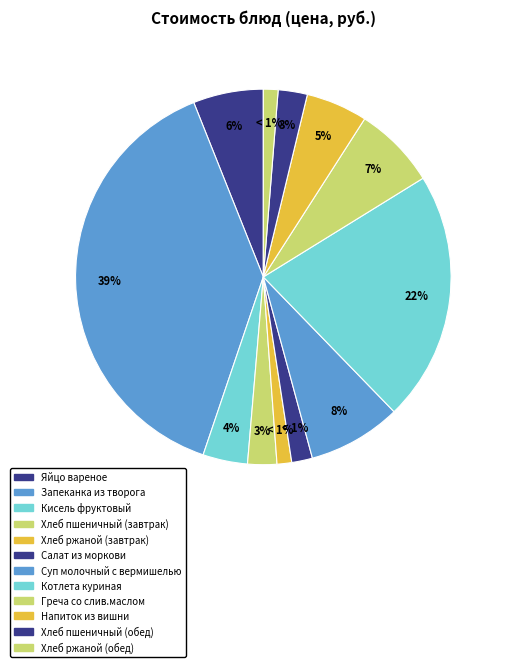

Which slice is the largest?

Запеканка из творога